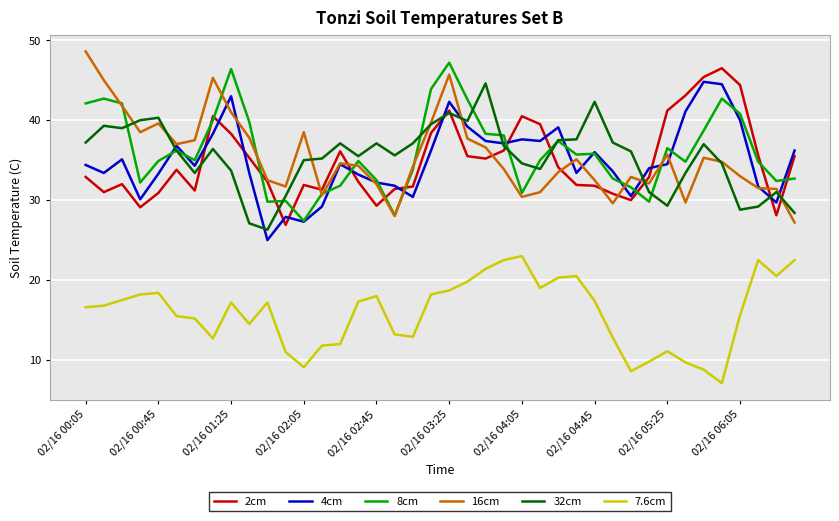

What is the sum of all 7.6cm values?

634.9